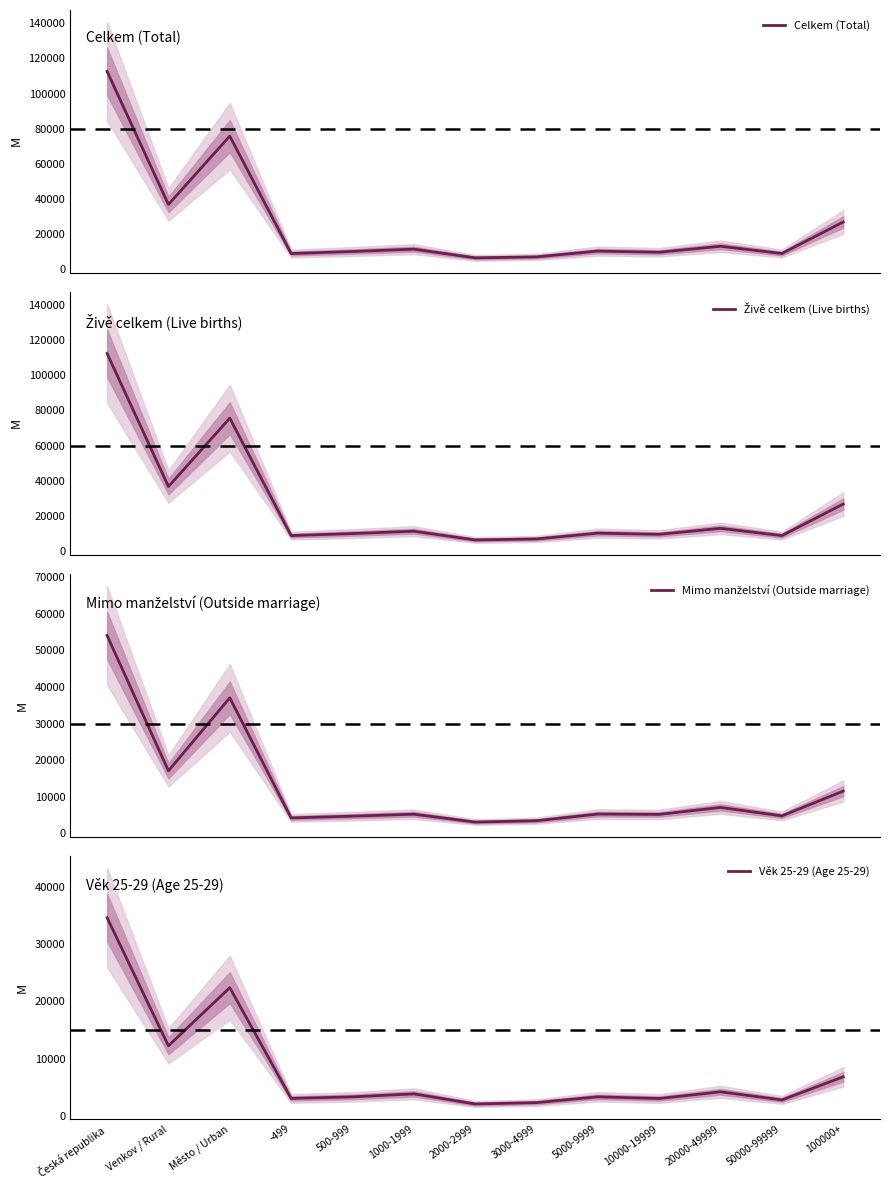

True or false: Celkem (Total) has a value of 26858 at 100000+.

True